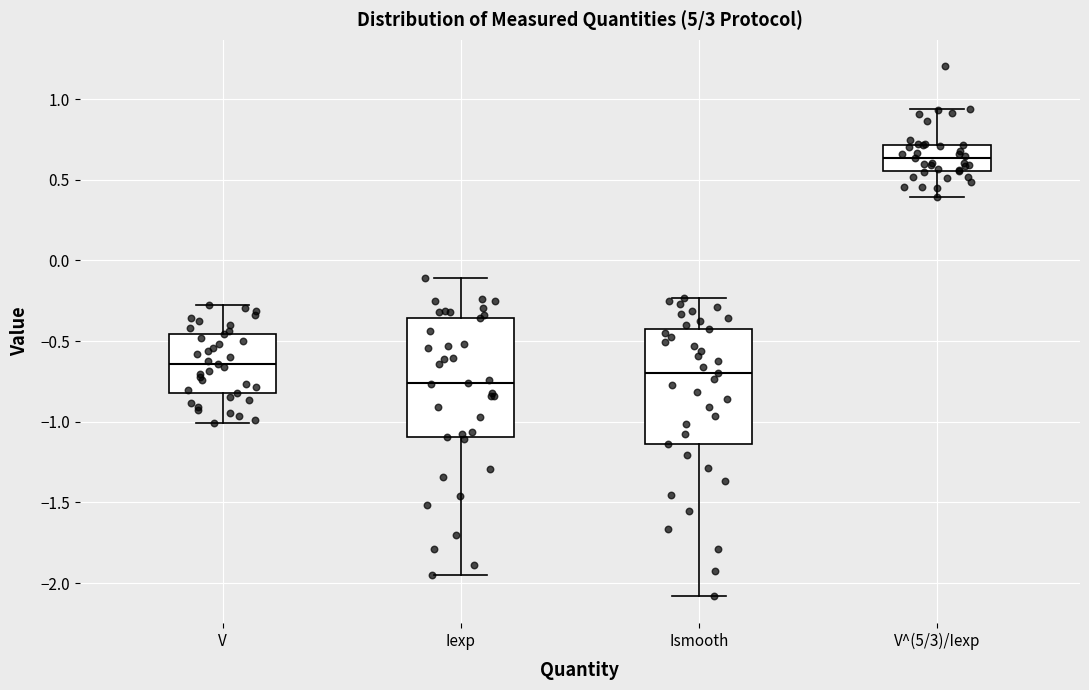

Where is the upper edge of the box for Ismooth on the y-axis? The values are not printed on the chart, so give them approximately, as read against the axis.

-0.40